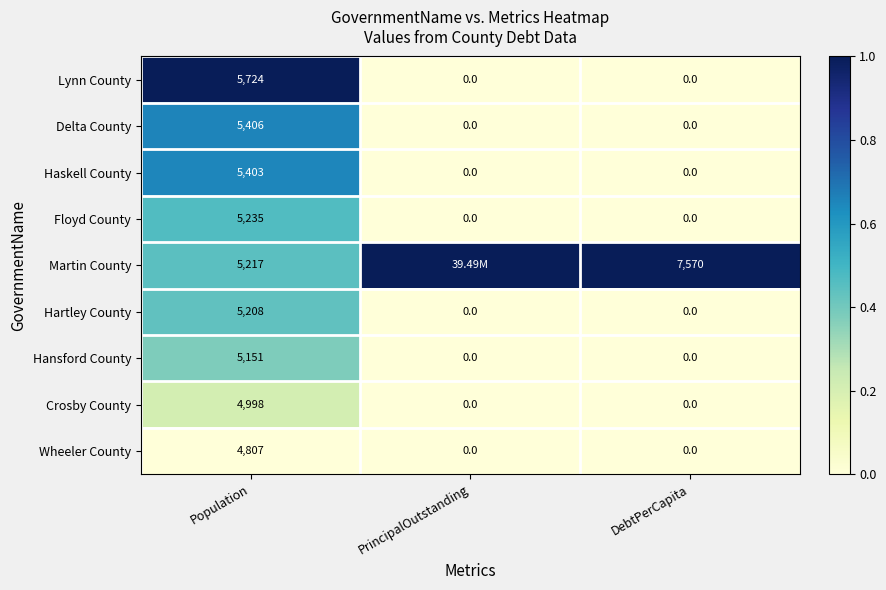

What is the difference between the maximum and minimum values in the Floyd County series?

5235